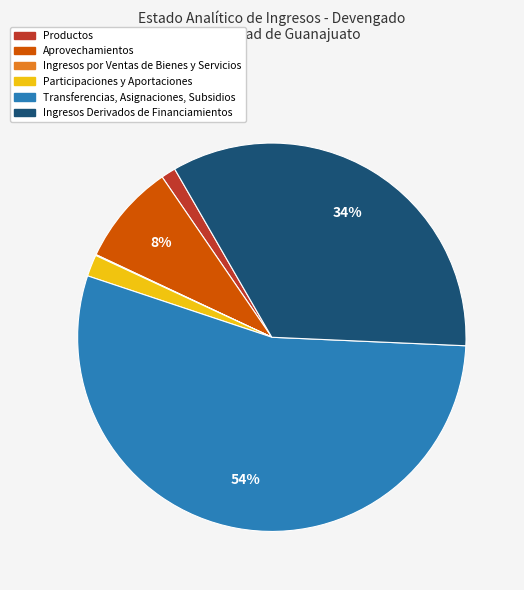

What is the largest slice in the pie chart?

Transferencias, Asignaciones, Subsidios